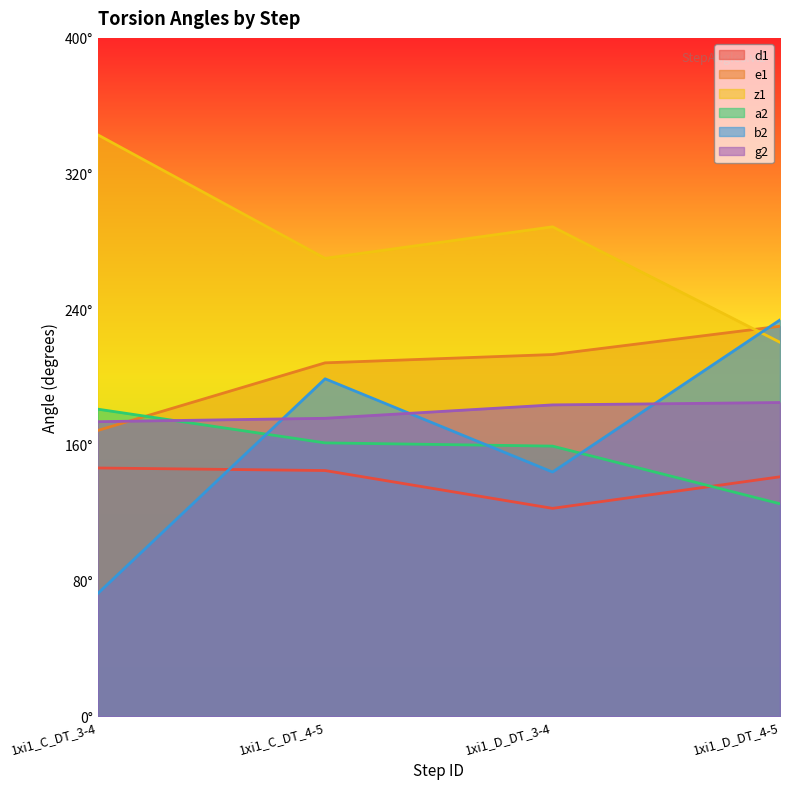

Rank the series at 1xi1_C_DT_4-5 from lowest to highest value.

d1, a2, g2, b2, e1, z1